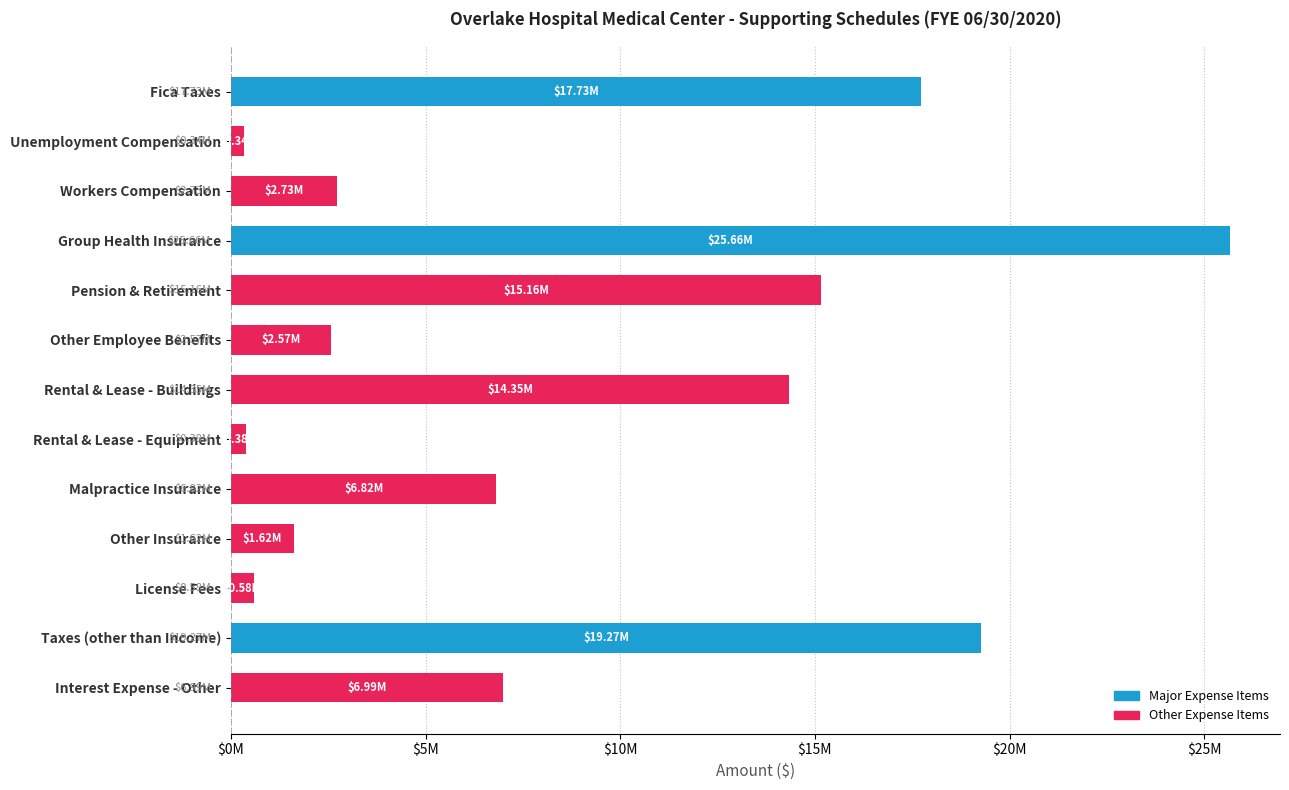

What is the change in value from Rental & Lease - Buildings to Other Insurance?

-12727792.0